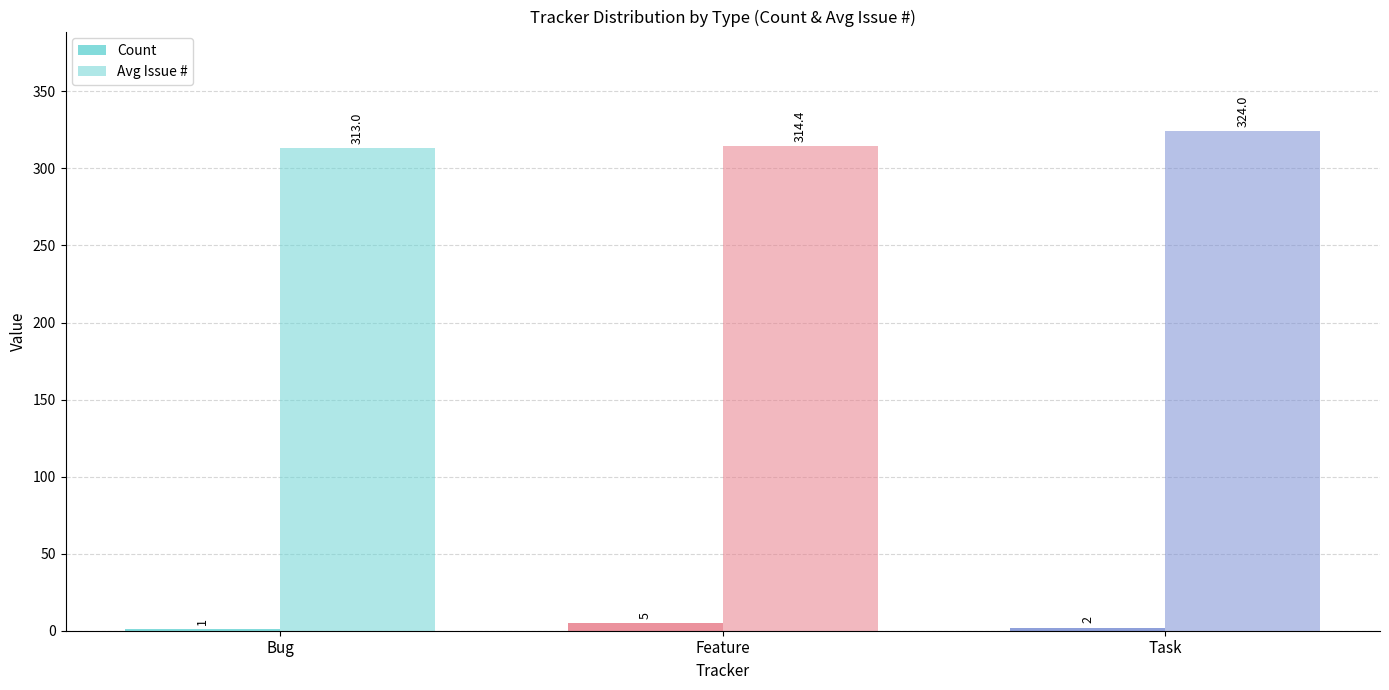

The value of Count at Bug is 1.0. True or false?

True